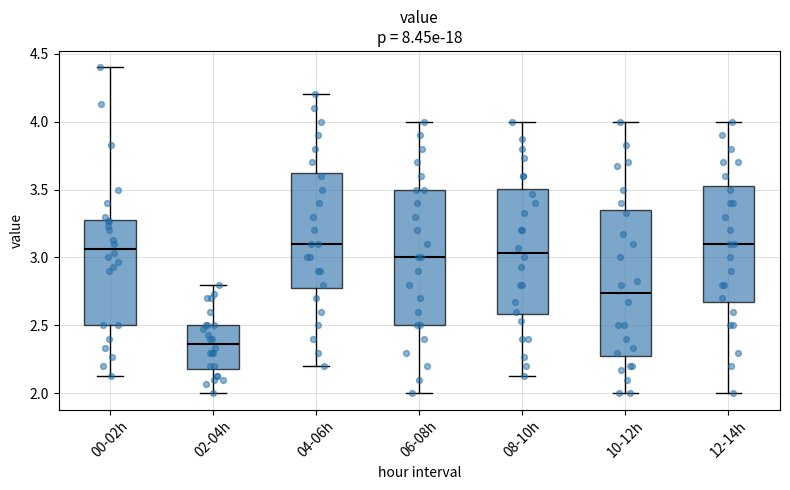

Which box has the lowest median line?

02-04h